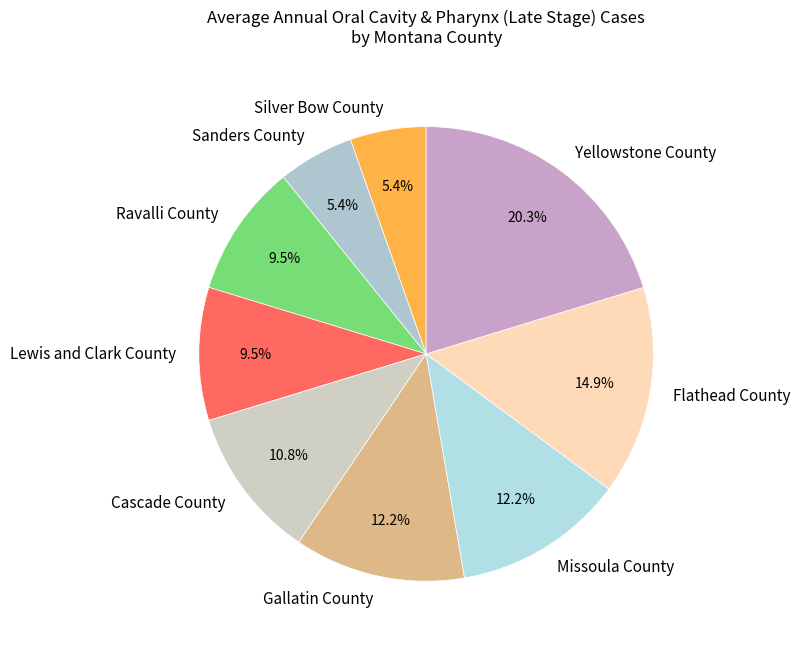

True or false: Cascade County accounts for 11% of the total.

True